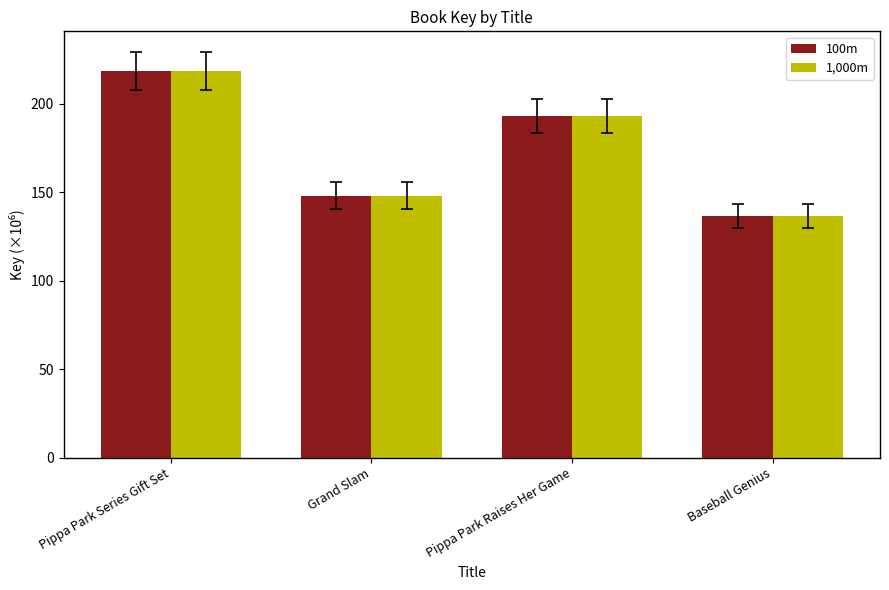

Which category has the highest value across all series?

Pippa Park Series Gift Set